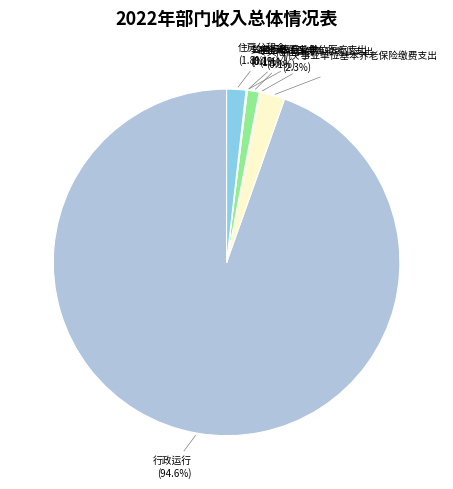

Is there a majority slice in this chart?

Yes